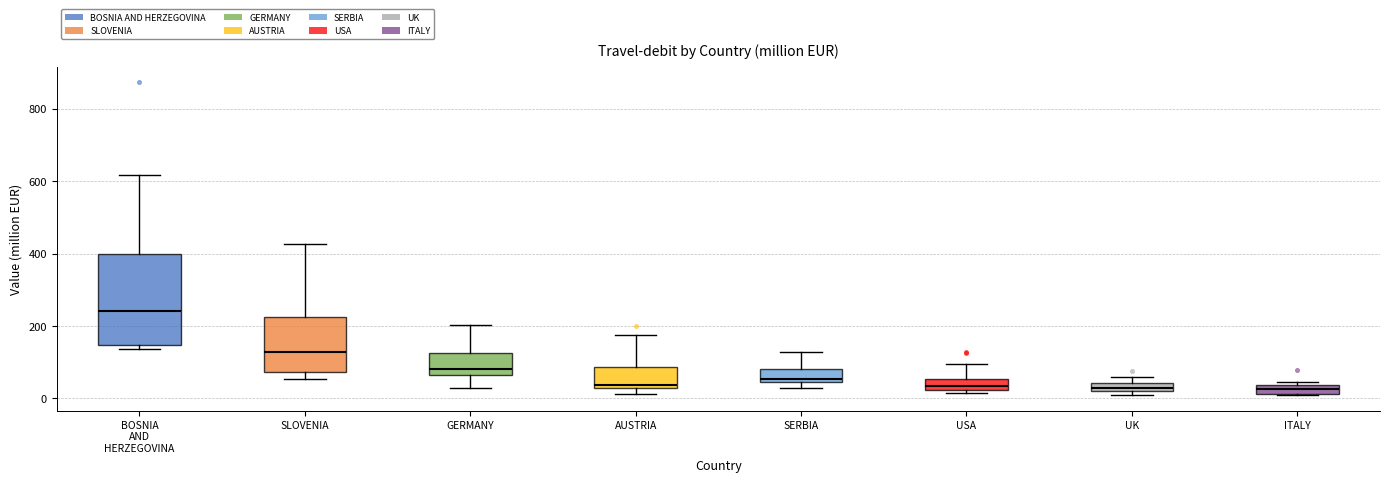

Comparing the boxes themselves (not the whiskers), which one is the tallest?

BOSNIA AND HERZEGOVINA